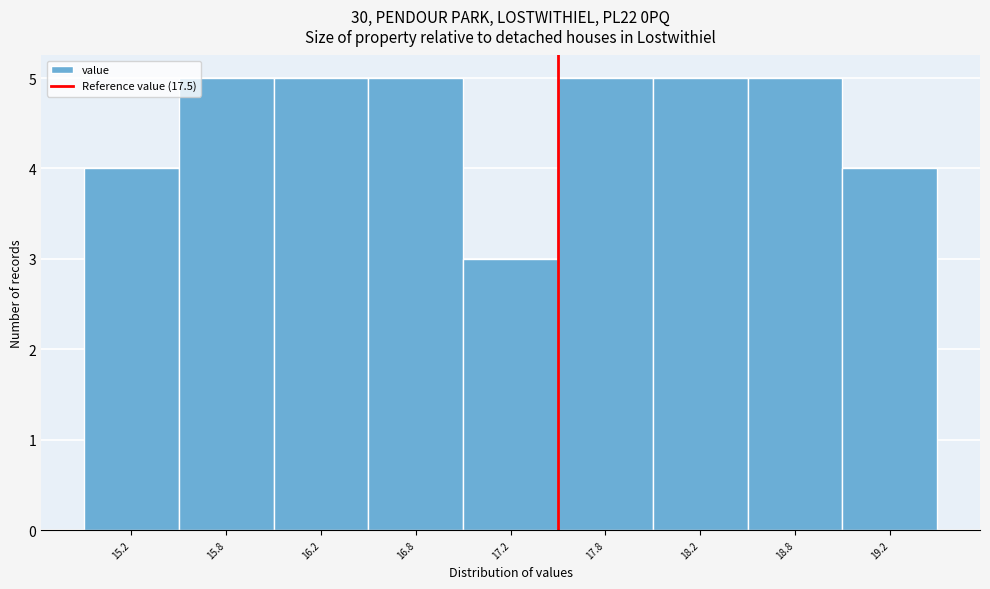

Reading right to left, what are all the values shown in this chart?

4	5	5	5	3	5	5	5	4